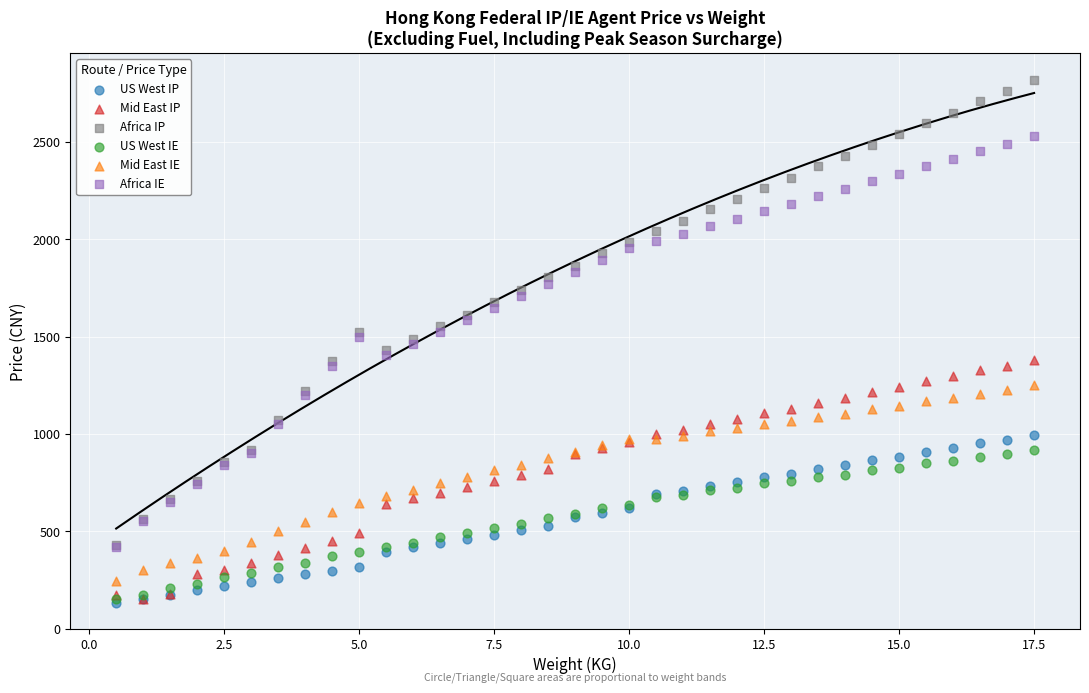

What are all the series names shown in the legend?

US West IP, Mid East IP, Africa IP, US West IE, Mid East IE, Africa IE